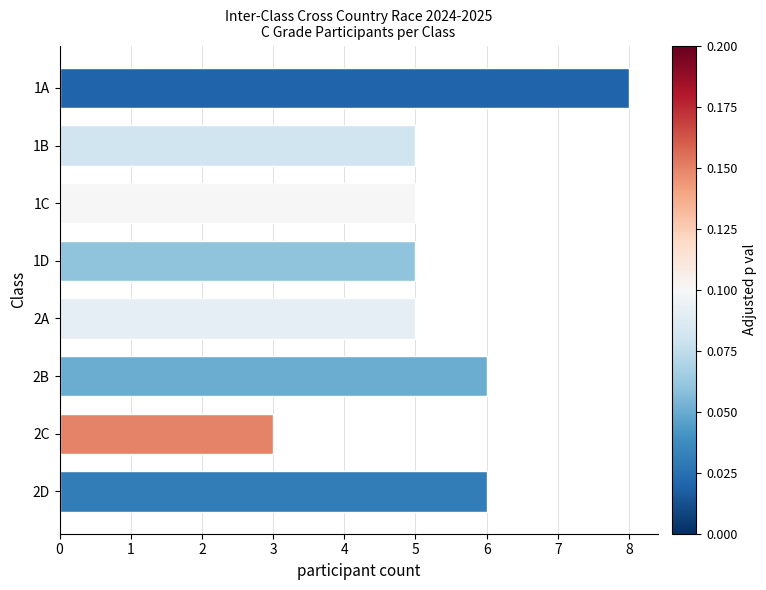

What is the maximum value shown in the chart?

8